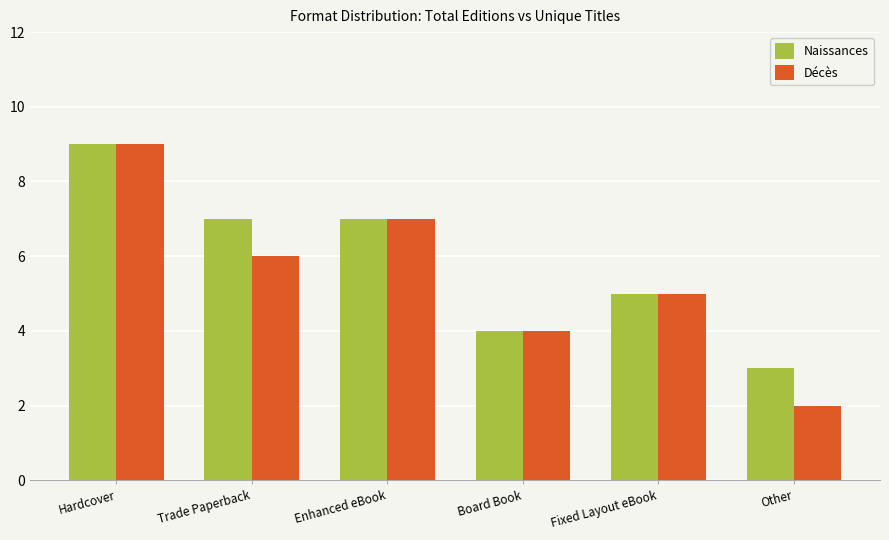

At Other, list the series in order from largest to smallest.

Naissances, Décès